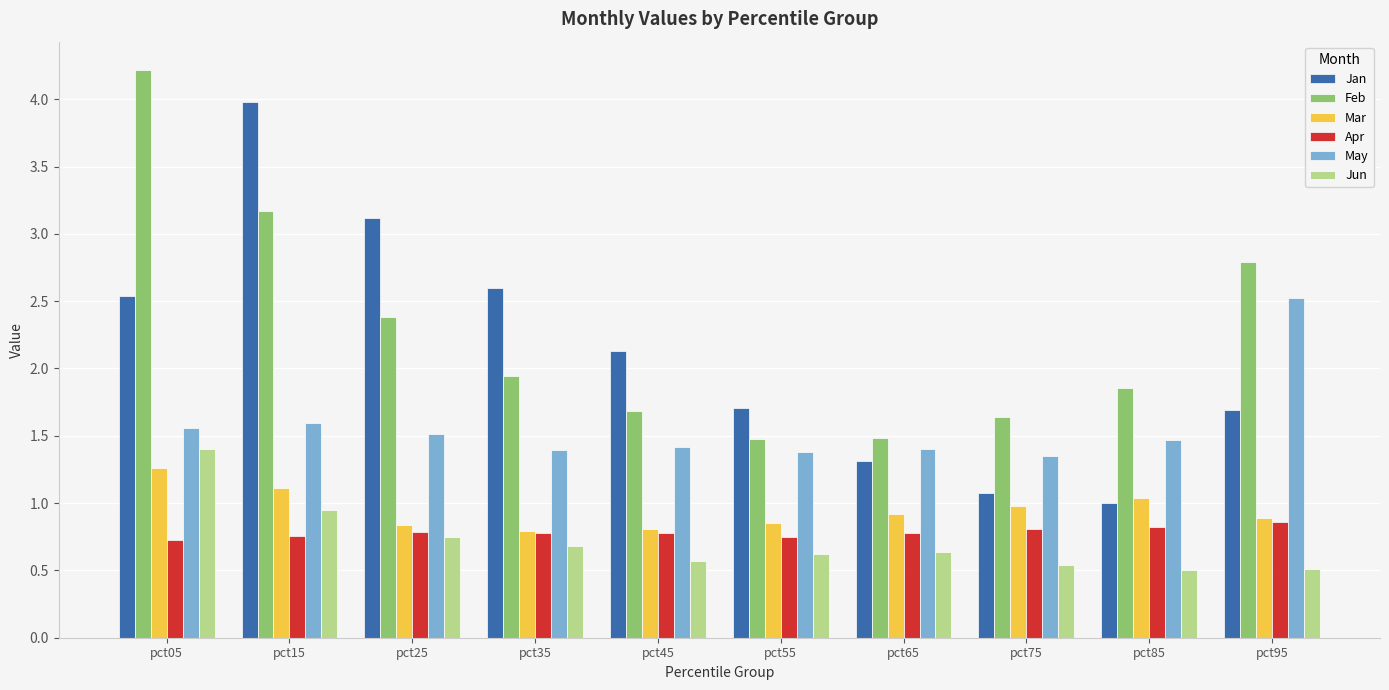

What are all the series names shown in the legend?

Jan, Feb, Mar, Apr, May, Jun